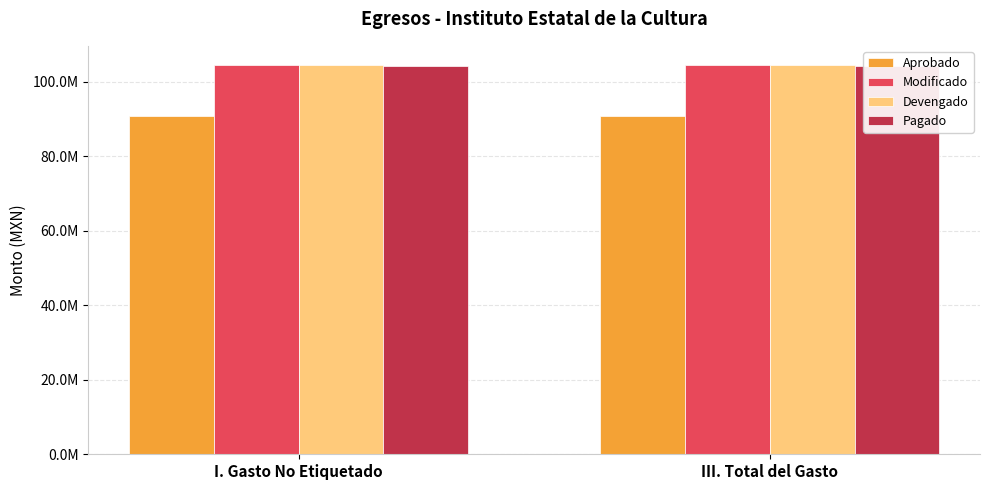

Which series changed the most between I. Gasto No Etiquetado and III. Total del Gasto?

Aprobado